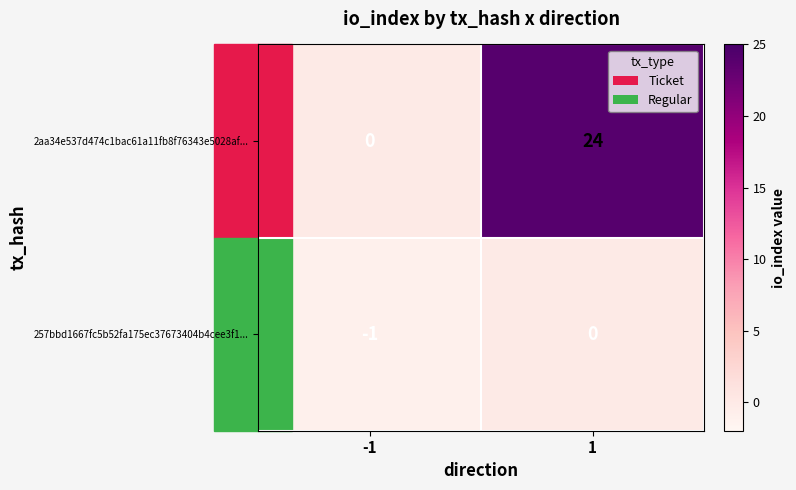

What is the spread (max minus min) of values at 1?

24